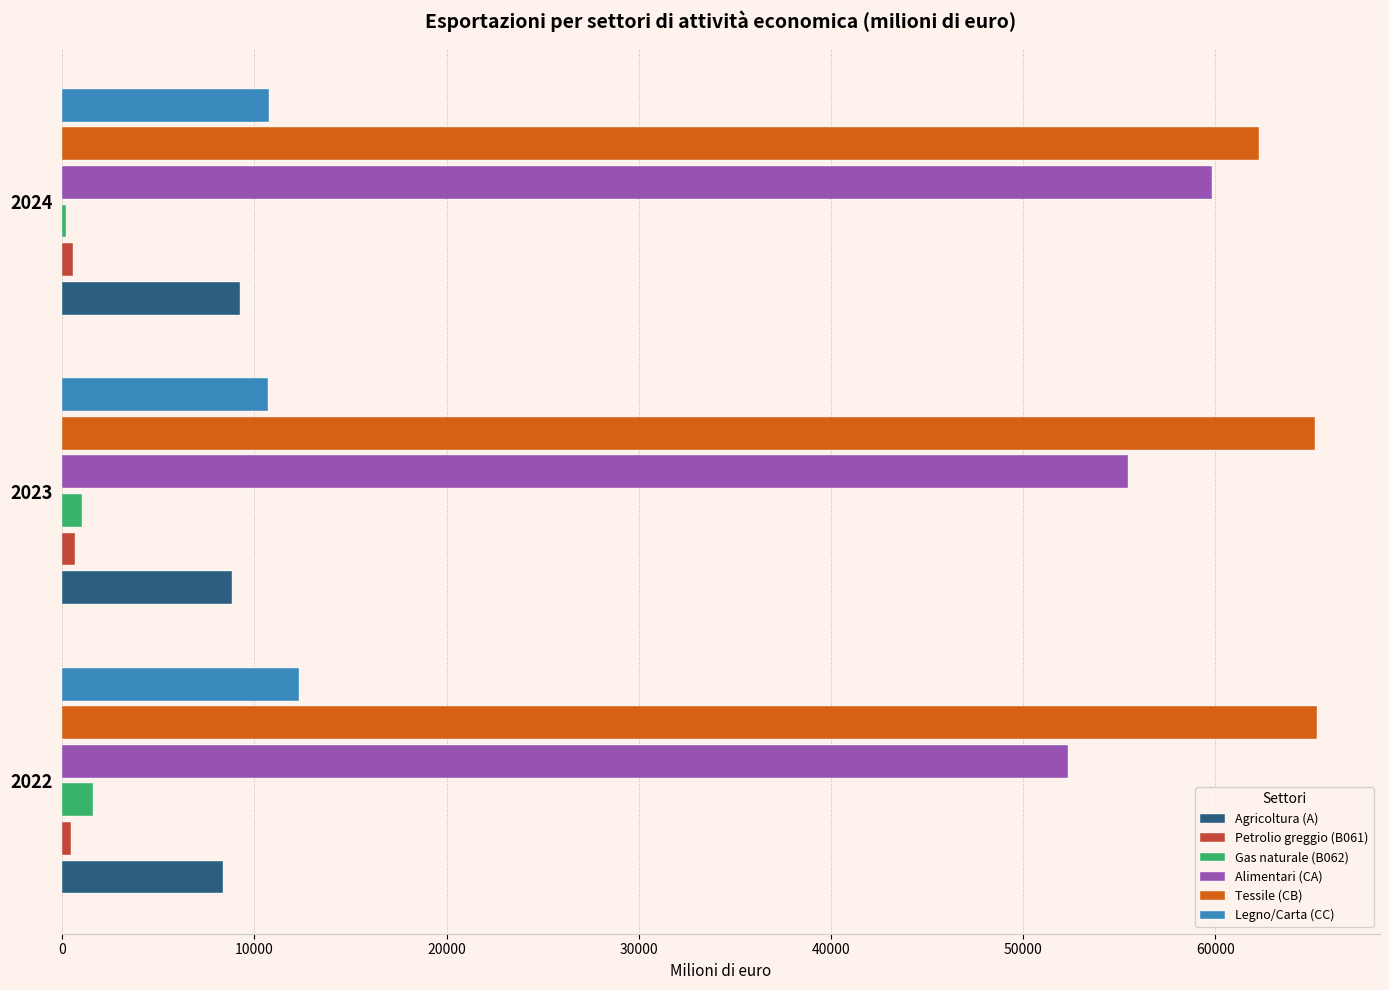

What is the maximum value for Legno/Carta (CC)?

12340.4